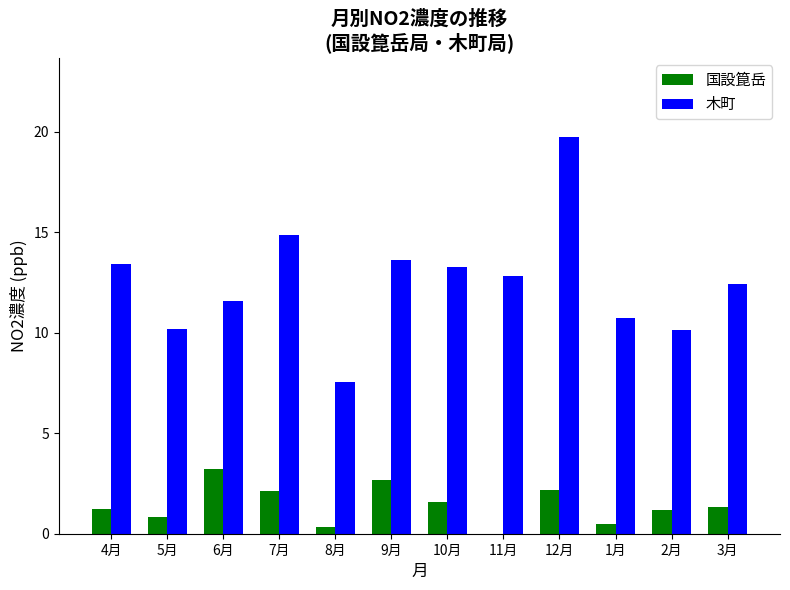

Which series has the largest total across all categories?

木町